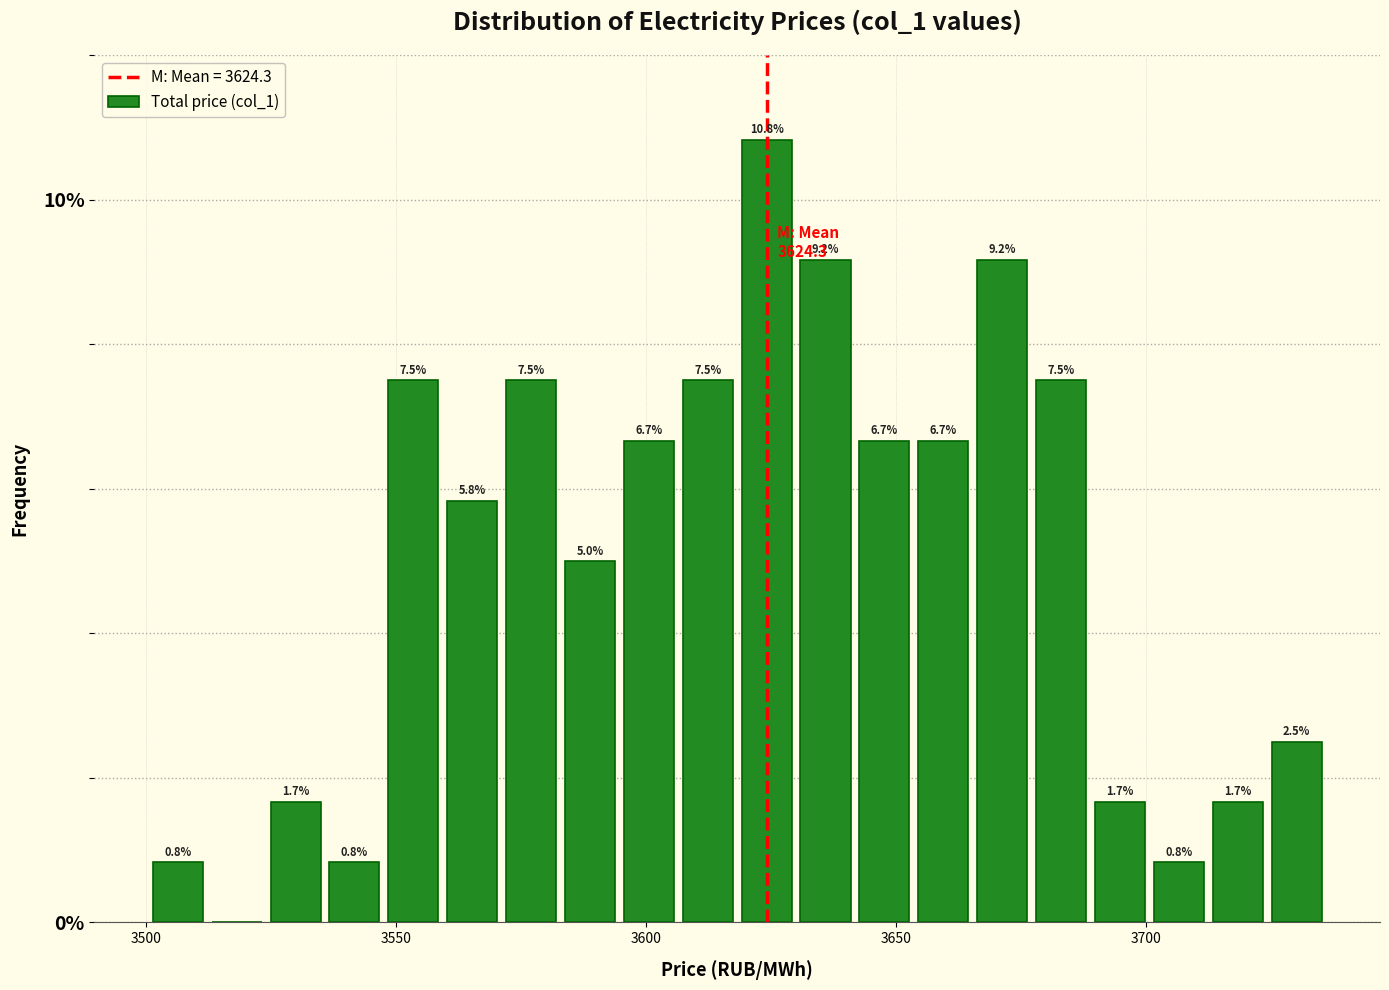

Around what value on the x-axis is the tallest bar? Give the approximate position of its centre, as read against the axis.

3625